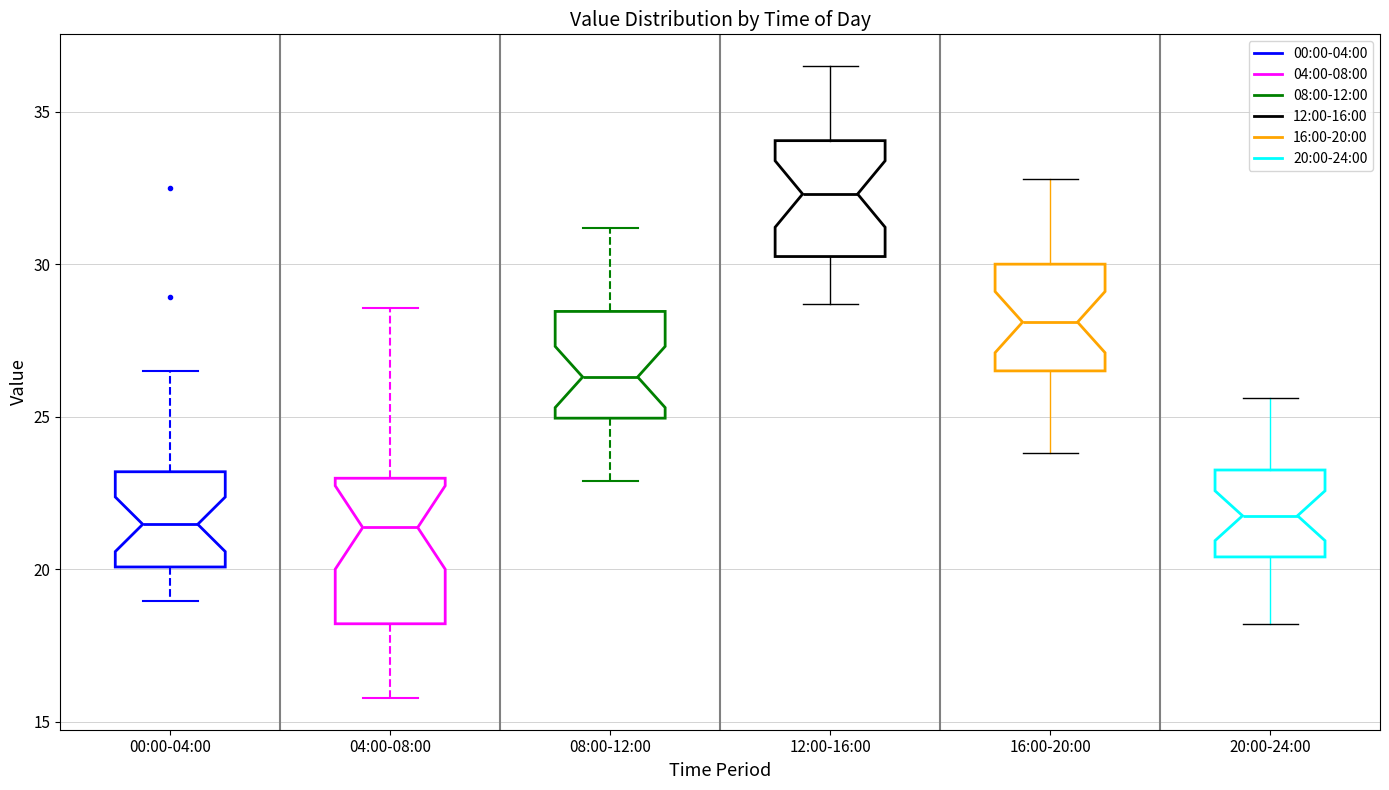

Where does the lower whisker of the box for 08:00-12:00 end on the y-axis? The values are not printed on the chart, so give them approximately, as read against the axis.

23.0